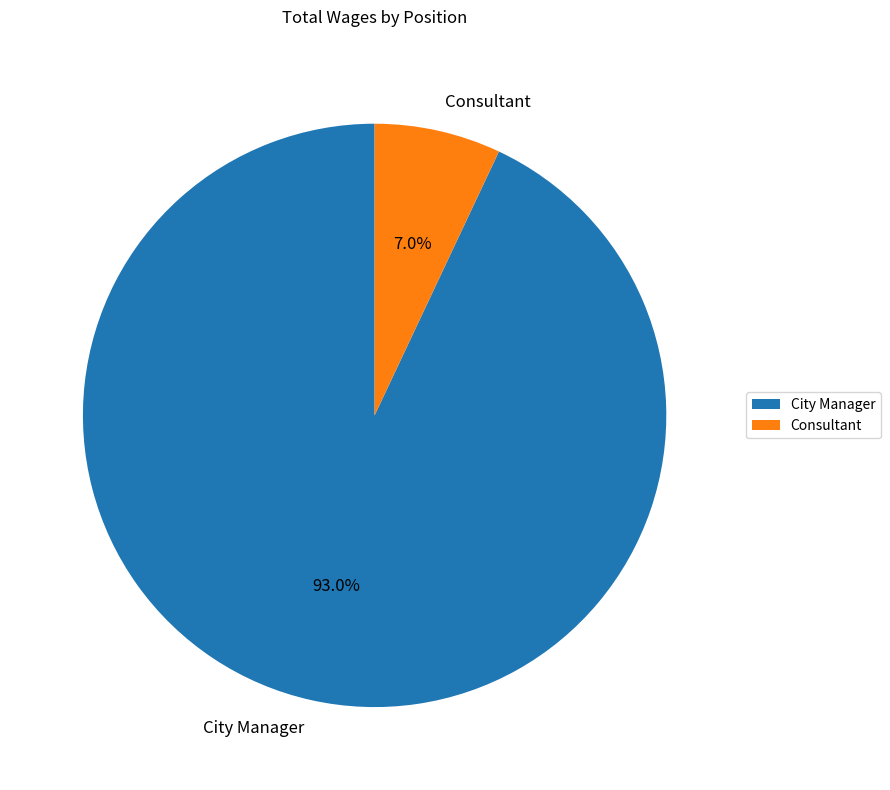

Combined, do City Manager and Consultant account for over 50%?

Yes